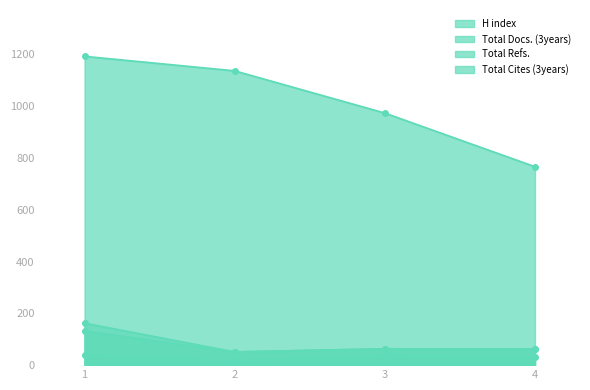

At how many categories does at least one series exceed 199?

4